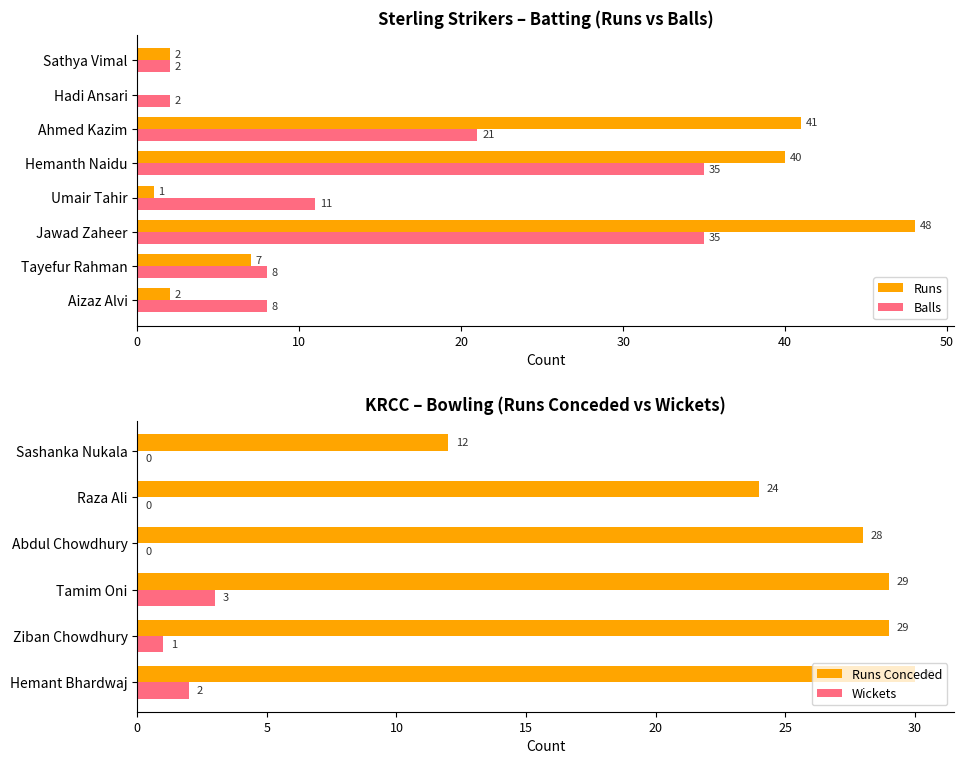

The Runs series shows 70 at Ahmed Kazim. True or false?

False